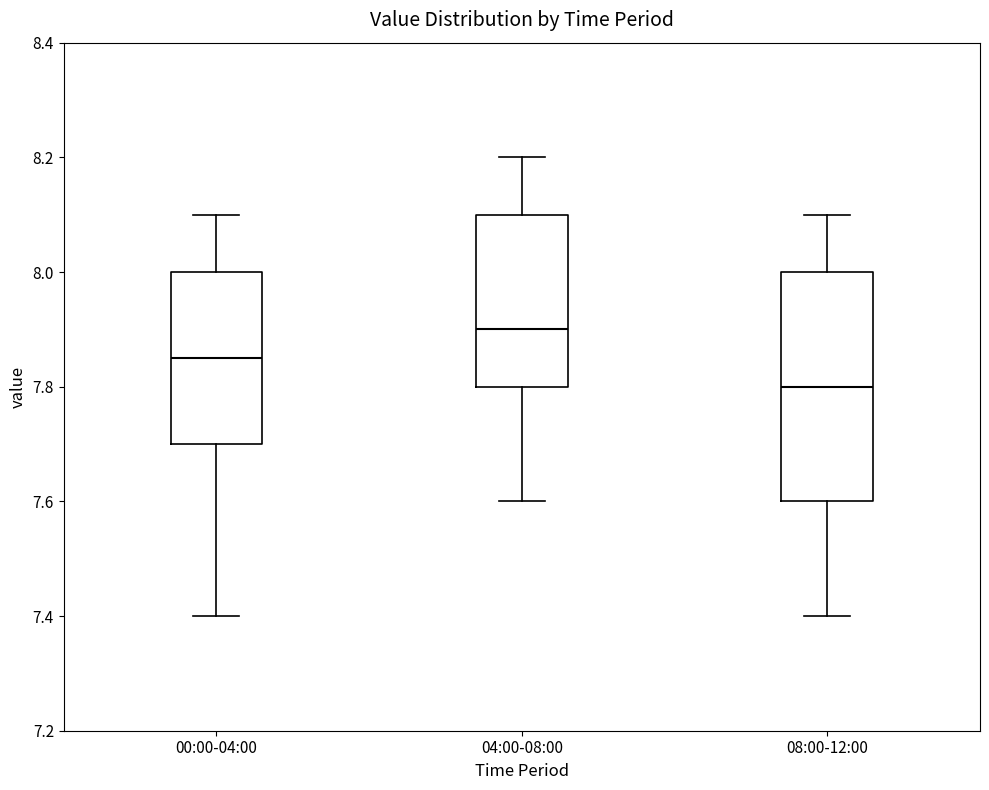

Which box has the highest median line?

04:00-08:00